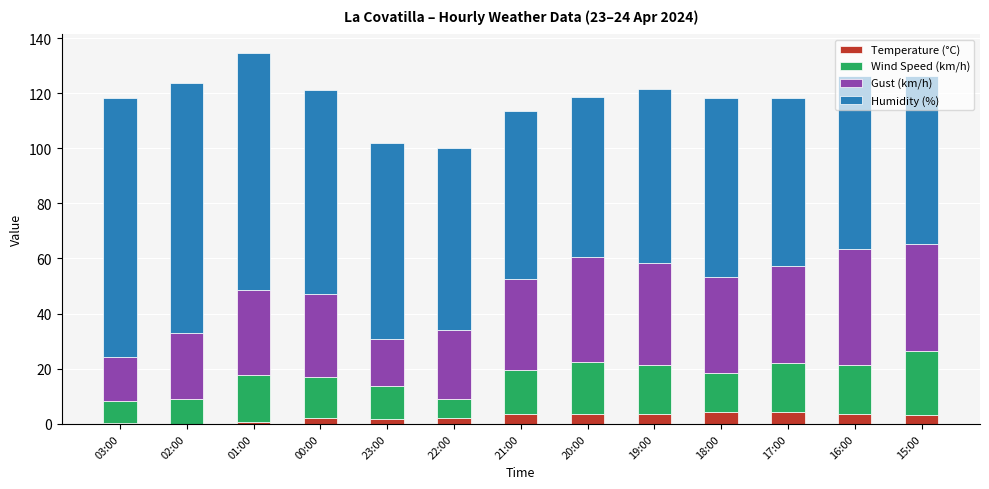

What position from the right is 21:00?

7